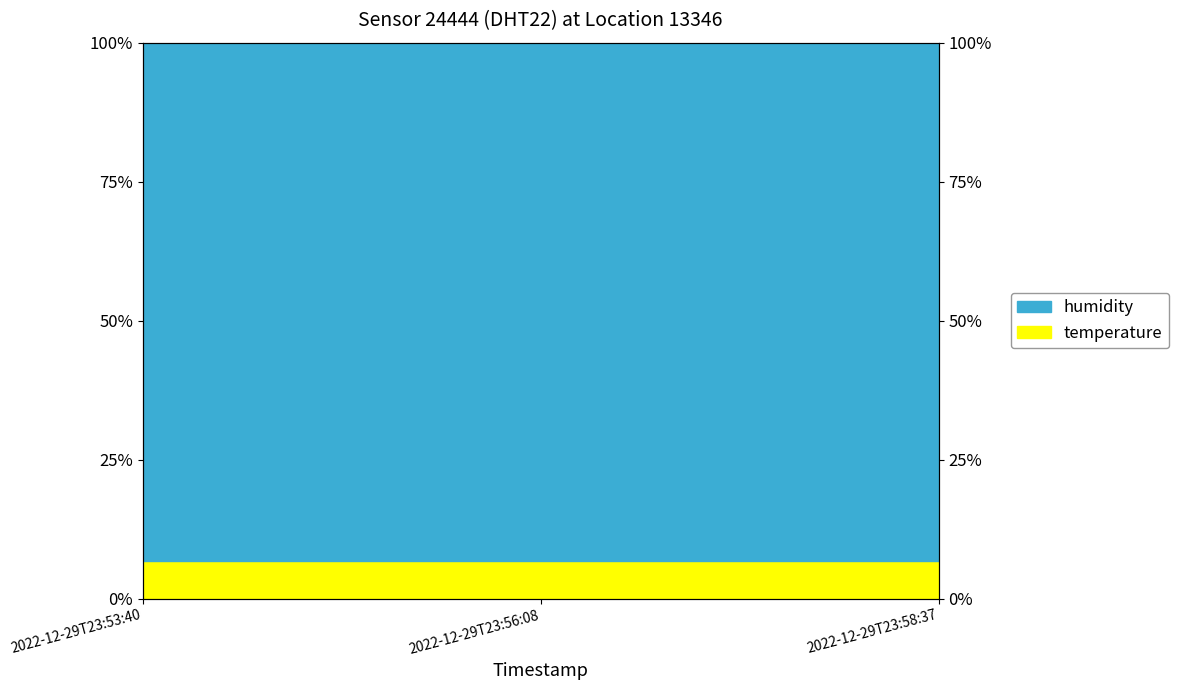

What is the difference between the values at 2022-12-29T23:53:40 and 2022-12-29T23:58:37?

0.1